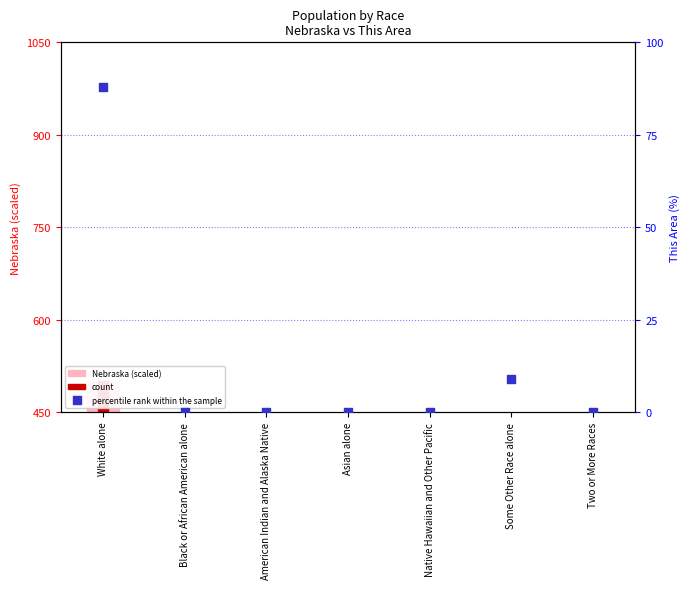

At which category is the sum across all series the highest?

White alone